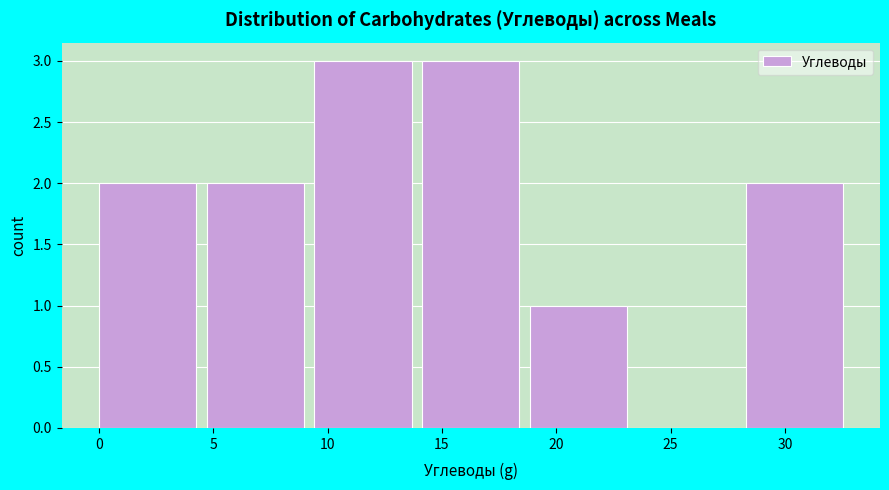

Reading left to right, transcribe this chart: for each bar, give the range it covers on the x-axis and its height. Neither the bar edges nor the heights are printed on the chart, so give them approximately, as read against the axes.

0.0 to 4.5: 2
4.5 to 9.5: 2
9.5 to 14.0: 3
14.0 to 19.0: 3
19.0 to 23.5: 1
23.5 to 28.5: 0
28.5 to 33.0: 2